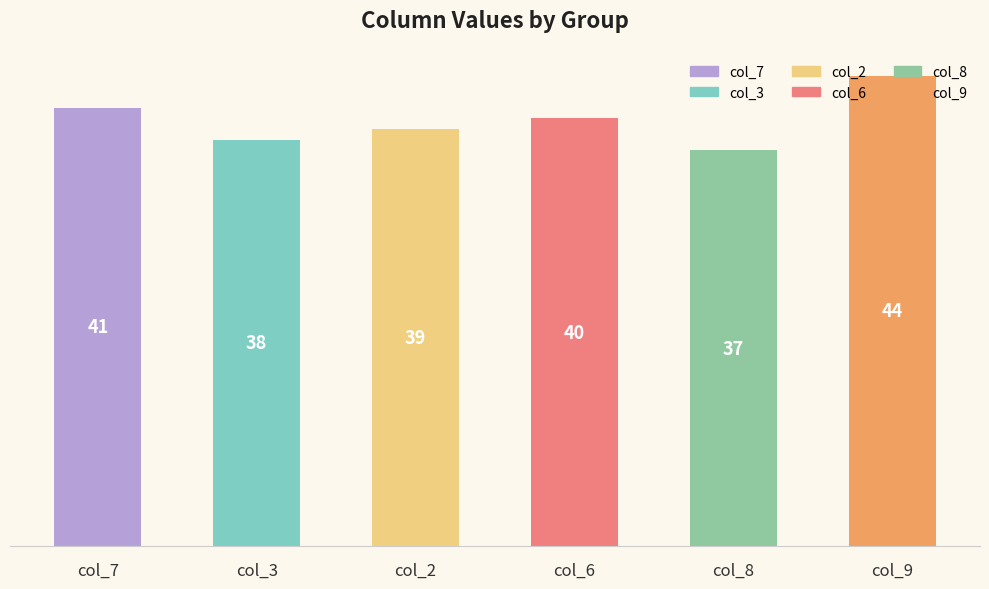

Count the values in the range 38 to 41.

4